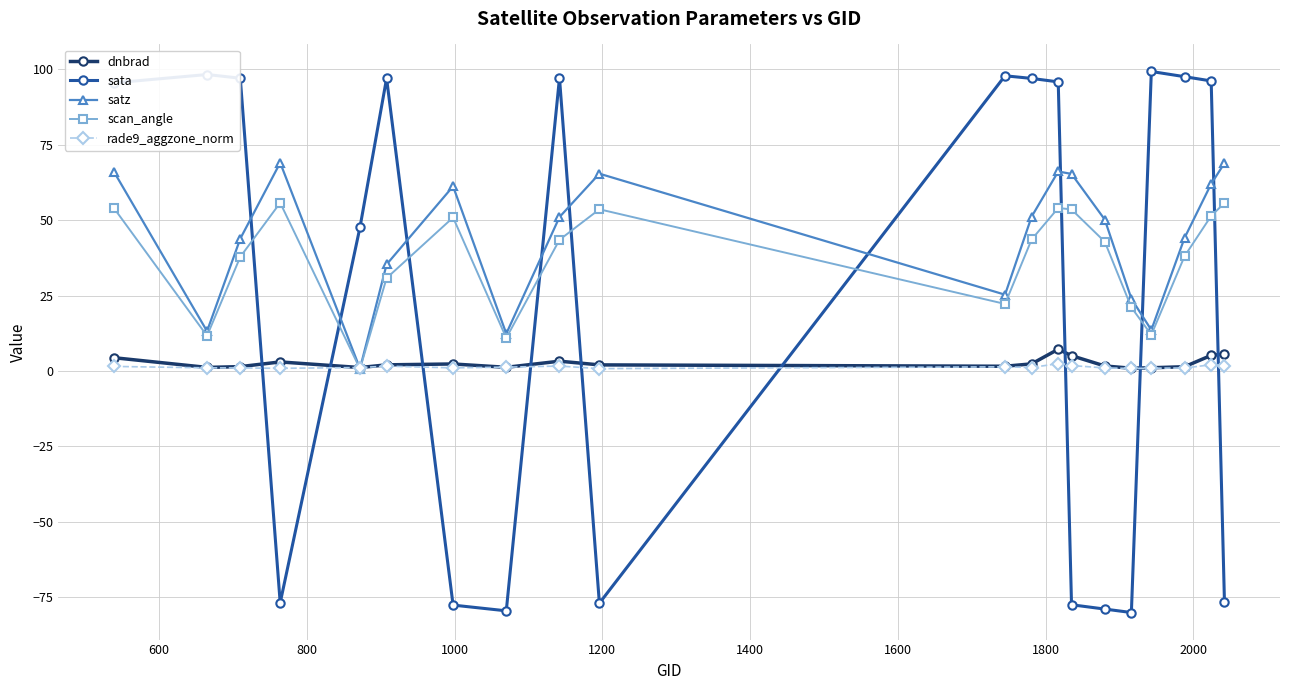

What is the maximum value for dnbrad?

7.2